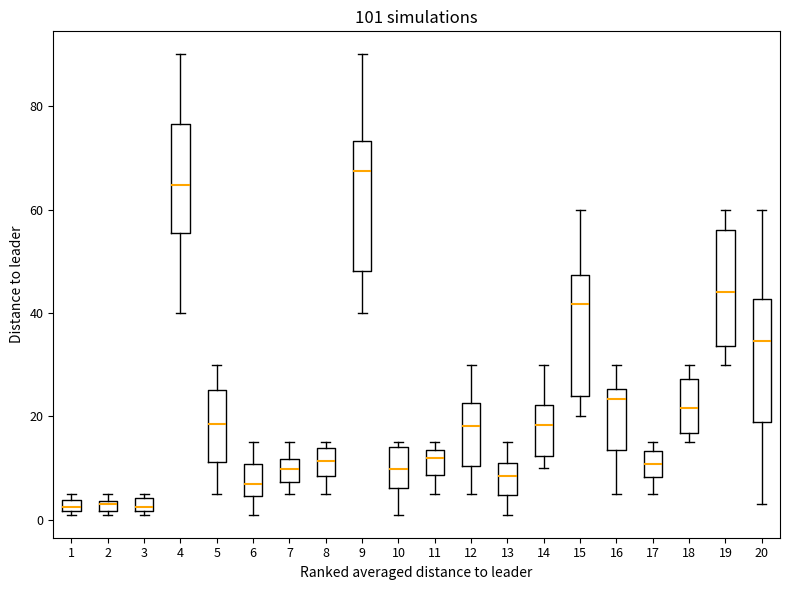

Where does the median line of the box at x = 11 sit on the y-axis? The values are not printed on the chart, so give them approximately, as read against the axis.

12